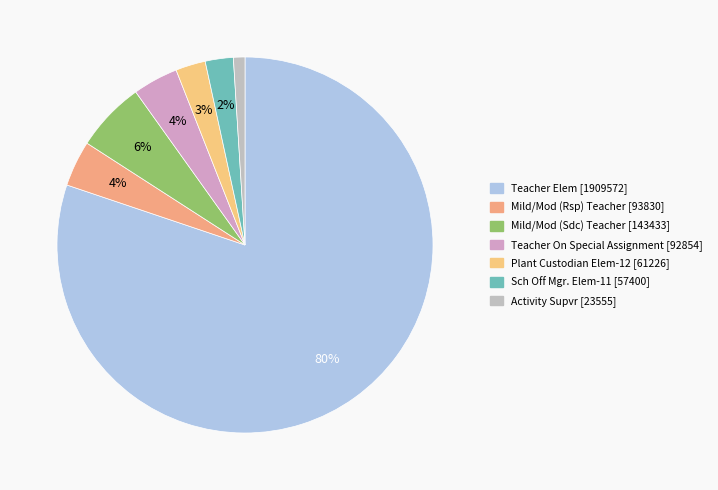

Is it true that Teacher Elem is 80% of the pie?

True